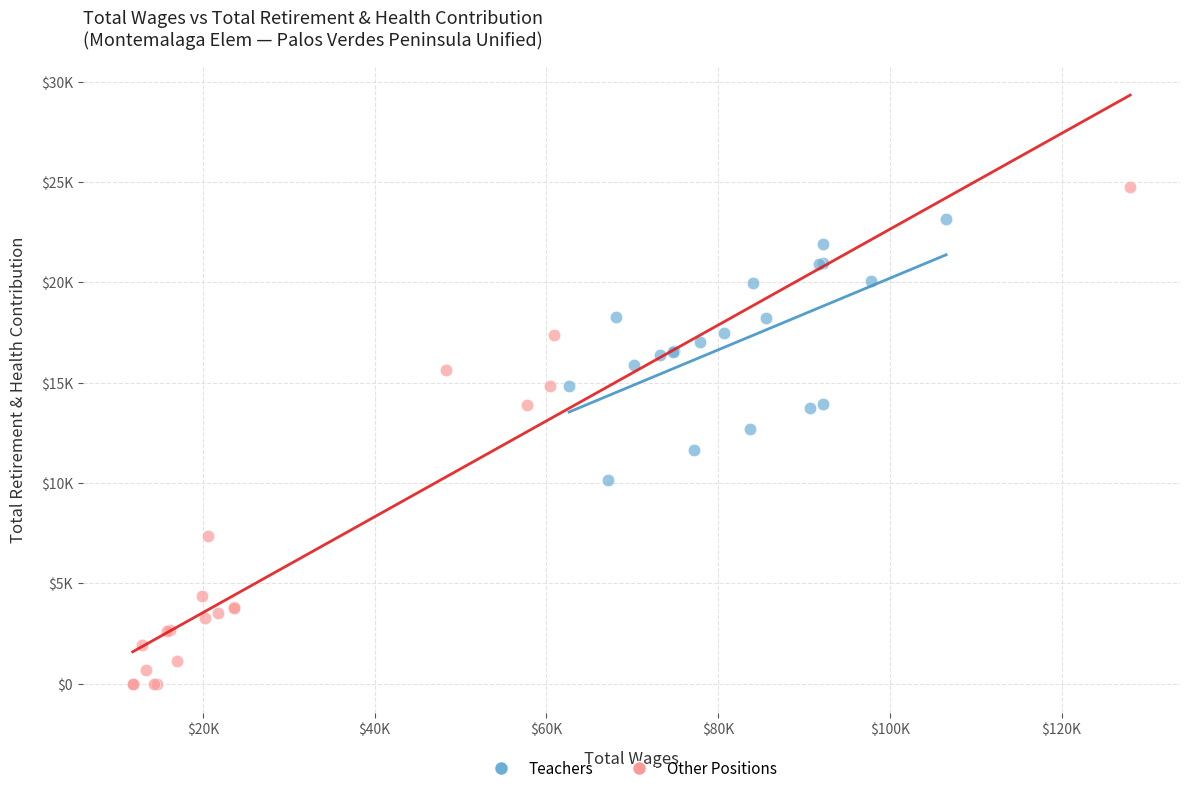

Which series reaches the maximum Y coordinate?

Other Positions